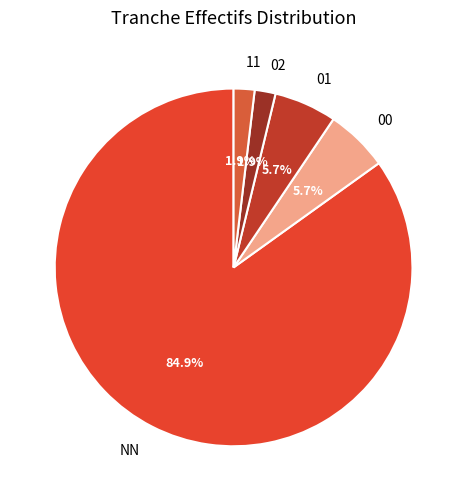

What percentage is the 01 slice, to the nearest percent?

6%